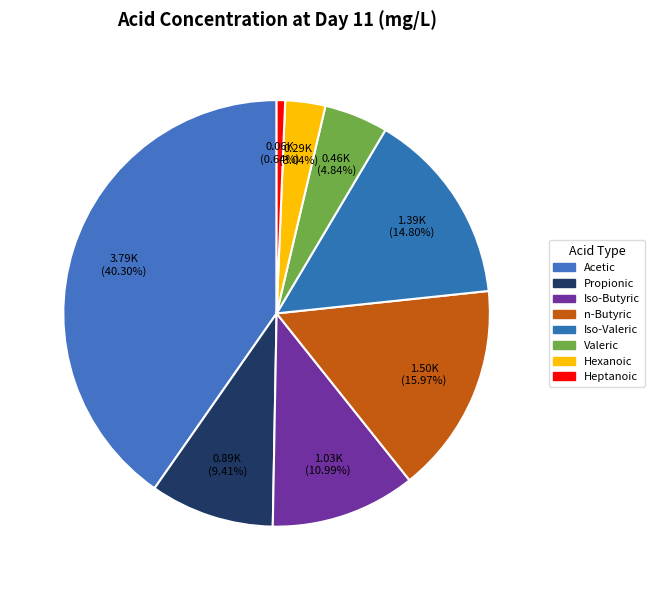

To the nearest percent, what portion does Heptanoic represent?

1%